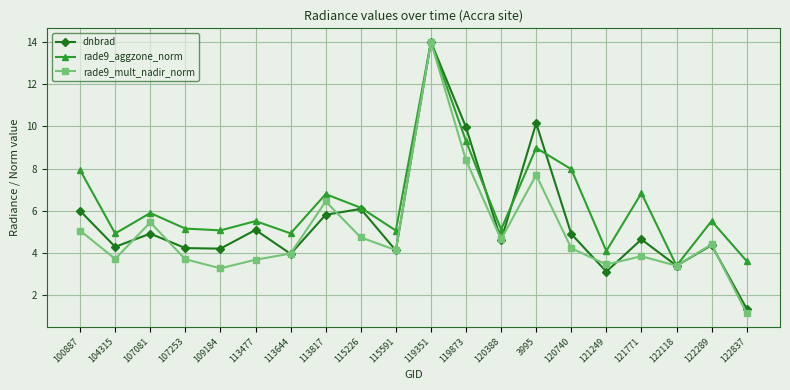

What are all the series names shown in the legend?

dnbrad, rade9_aggzone_norm, rade9_mult_nadir_norm